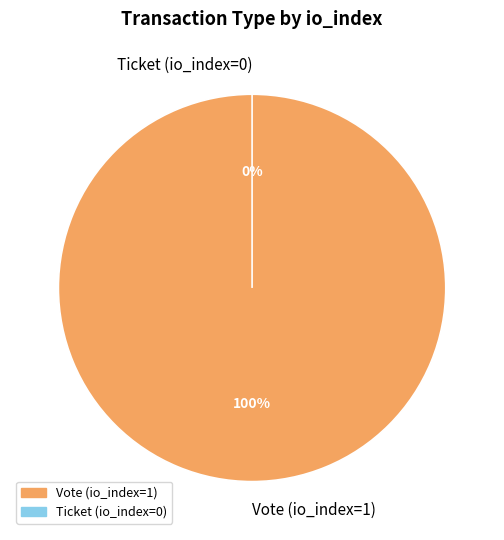

To the nearest percent, what portion does Vote (io_index=1) represent?

100%